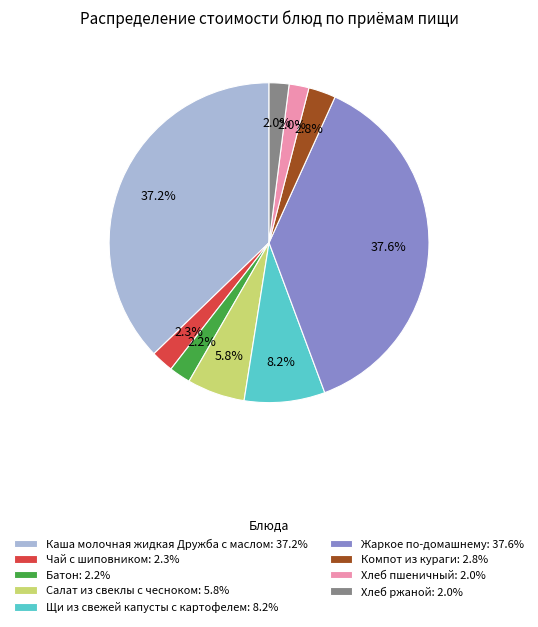

Is the sum of Салат из свеклы с чесноком and Жаркое по-домашнему greater than half?

No